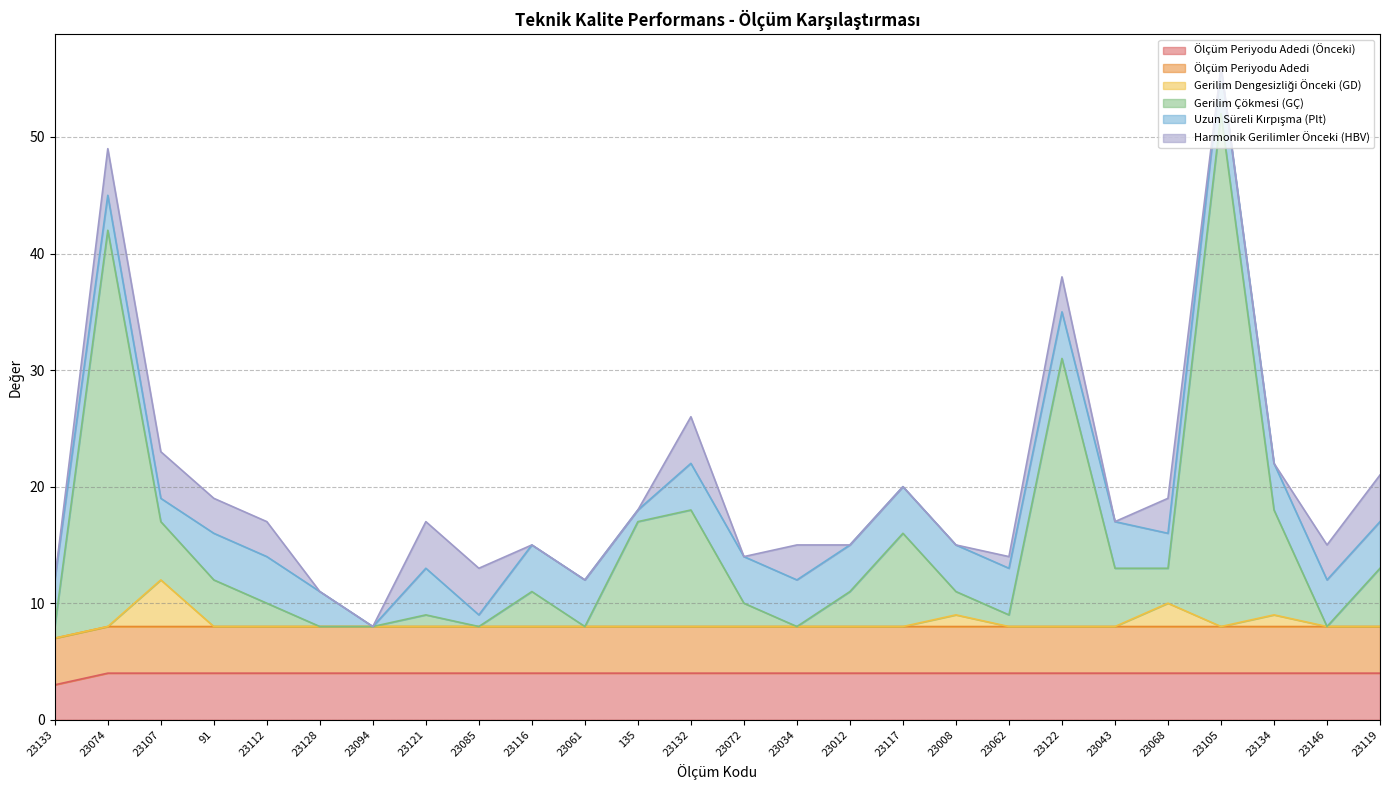

What is the difference between the highest and lowest values at 23062?

4